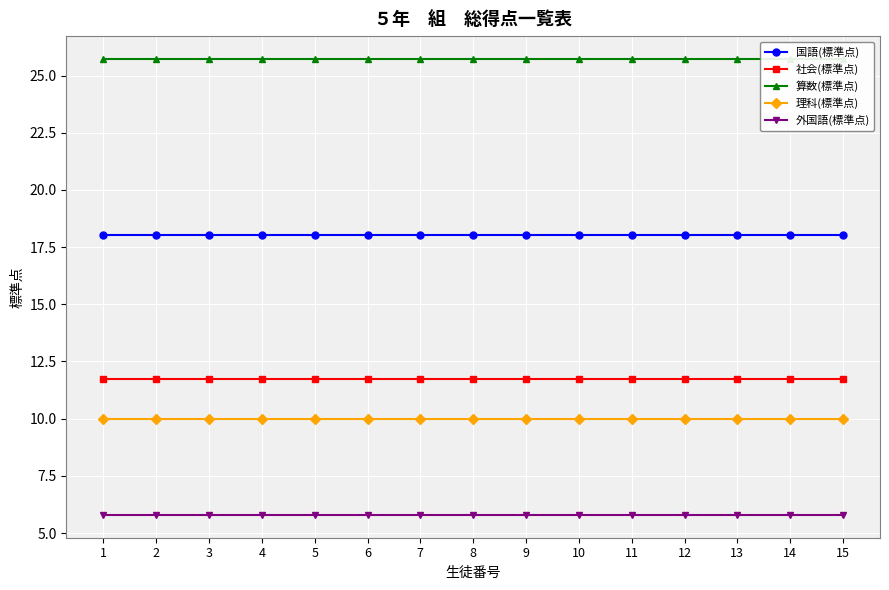

What is the value of the 算数(標準点) point at the 10th from the left?

25.7